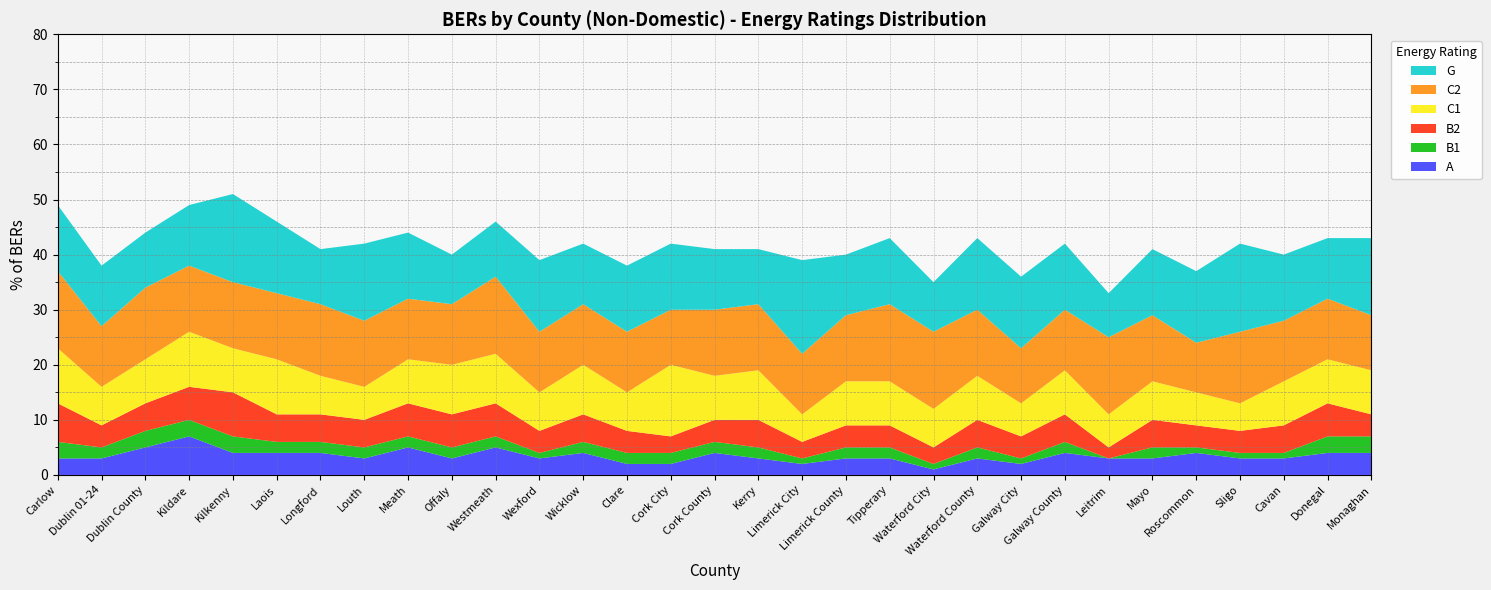

Reading left to right, list all the values displayed in this chart.

A: Carlow=3	Dublin 01-24=3	Dublin County=5	Kildare=7	Kilkenny=4	Laois=4	Longford=4	Louth=3	Meath=5	Offaly=3	Westmeath=5	Wexford=3	Wicklow=4	Clare=2	Cork City=2	Cork County=4	Kerry=3	Limerick City=2	Limerick County=3	Tipperary=3	Waterford City=1	Waterford County=3	Galway City=2	Galway County=4	Leitrim=3	Mayo=3	Roscommon=4	Sligo=3	Cavan=3	Donegal=4	Monaghan=4
B1: Carlow=3	Dublin 01-24=2	Dublin County=3	Kildare=3	Kilkenny=3	Laois=2	Longford=2	Louth=2	Meath=2	Offaly=2	Westmeath=2	Wexford=1	Wicklow=2	Clare=2	Cork City=2	Cork County=2	Kerry=2	Limerick City=1	Limerick County=2	Tipperary=2	Waterford City=1	Waterford County=2	Galway City=1	Galway County=2	Leitrim=0	Mayo=2	Roscommon=1	Sligo=1	Cavan=1	Donegal=3	Monaghan=3
B2: Carlow=7	Dublin 01-24=4	Dublin County=5	Kildare=6	Kilkenny=8	Laois=5	Longford=5	Louth=5	Meath=6	Offaly=6	Westmeath=6	Wexford=4	Wicklow=5	Clare=4	Cork City=3	Cork County=4	Kerry=5	Limerick City=3	Limerick County=4	Tipperary=4	Waterford City=3	Waterford County=5	Galway City=4	Galway County=5	Leitrim=2	Mayo=5	Roscommon=4	Sligo=4	Cavan=5	Donegal=6	Monaghan=4
C1: Carlow=10	Dublin 01-24=7	Dublin County=8	Kildare=10	Kilkenny=8	Laois=10	Longford=7	Louth=6	Meath=8	Offaly=9	Westmeath=9	Wexford=7	Wicklow=9	Clare=7	Cork City=13	Cork County=8	Kerry=9	Limerick City=5	Limerick County=8	Tipperary=8	Waterford City=7	Waterford County=8	Galway City=6	Galway County=8	Leitrim=6	Mayo=7	Roscommon=6	Sligo=5	Cavan=8	Donegal=8	Monaghan=8
C2: Carlow=14	Dublin 01-24=11	Dublin County=13	Kildare=12	Kilkenny=12	Laois=12	Longford=13	Louth=12	Meath=11	Offaly=11	Westmeath=14	Wexford=11	Wicklow=11	Clare=11	Cork City=10	Cork County=12	Kerry=12	Limerick City=11	Limerick County=12	Tipperary=14	Waterford City=14	Waterford County=12	Galway City=10	Galway County=11	Leitrim=14	Mayo=12	Roscommon=9	Sligo=13	Cavan=11	Donegal=11	Monaghan=10
G: Carlow=12	Dublin 01-24=11	Dublin County=10	Kildare=11	Kilkenny=16	Laois=13	Longford=10	Louth=14	Meath=12	Offaly=9	Westmeath=10	Wexford=13	Wicklow=11	Clare=12	Cork City=12	Cork County=11	Kerry=10	Limerick City=17	Limerick County=11	Tipperary=12	Waterford City=9	Waterford County=13	Galway City=13	Galway County=12	Leitrim=8	Mayo=12	Roscommon=13	Sligo=16	Cavan=12	Donegal=11	Monaghan=14